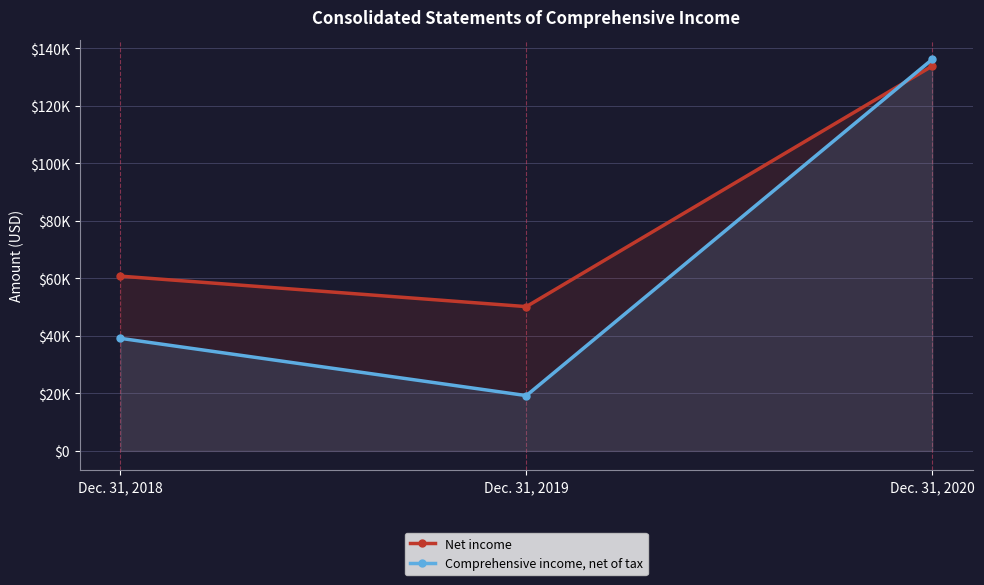

What is the average value of the Net income series?

81631